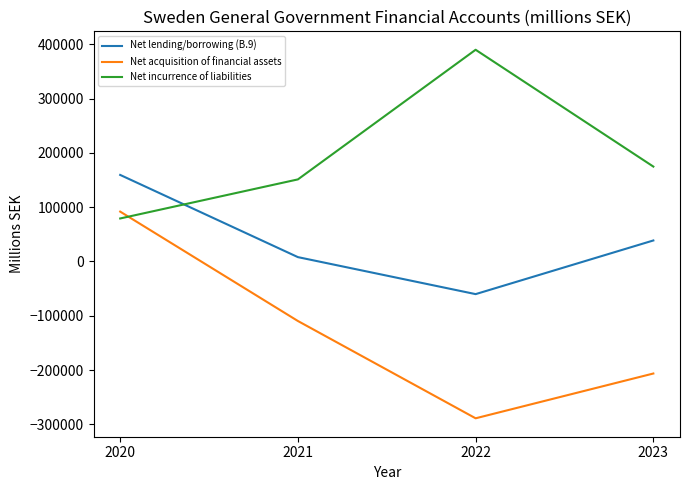

Reading right to left, extract all data points from this chart.

Net lending/borrowing (B.9): 2023=38719	2022=-60081	2021=8048	2020=159416
Net acquisition of financial assets: 2023=-206258	2022=-288724	2021=-109568	2020=91853
Net incurrence of liabilities: 2023=174782	2022=389881	2021=151174	2020=79223